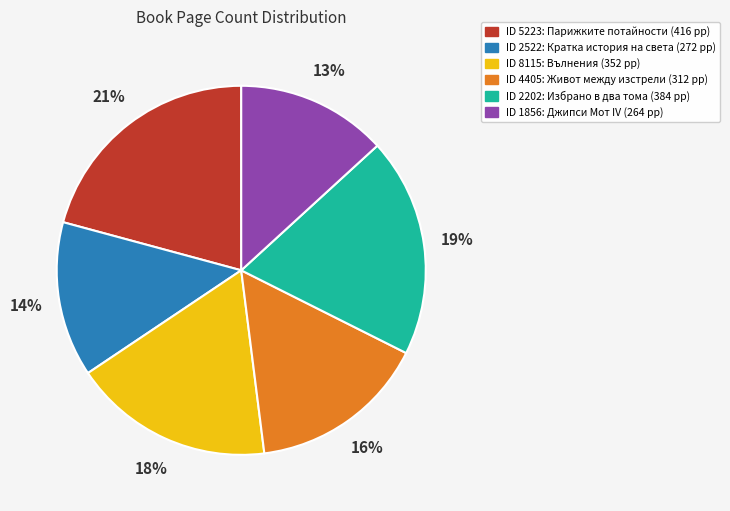

To the nearest percent, what is the difference between the largest and smallest slice percentages?

8%